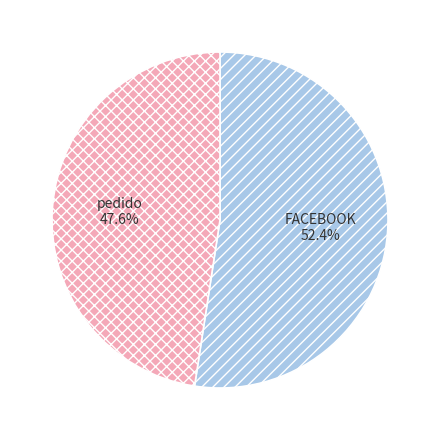

Combined, what portion of the pie is FACEBOOK and pedido?

100.0%